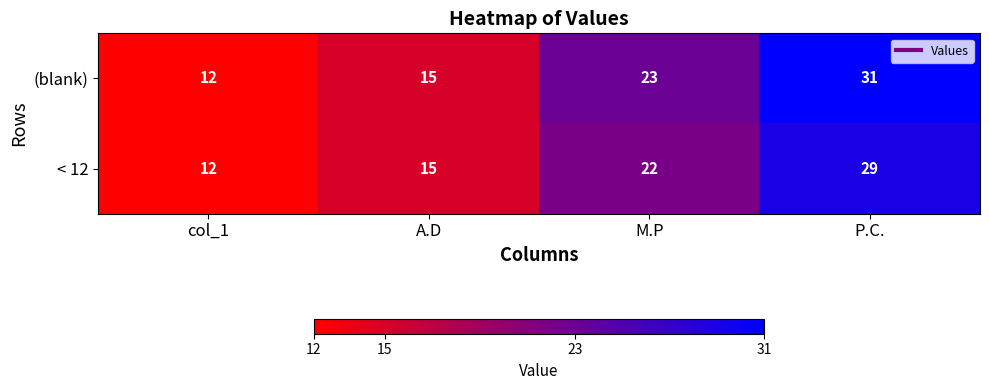

At which category is the sum across all series the highest?

P.C.